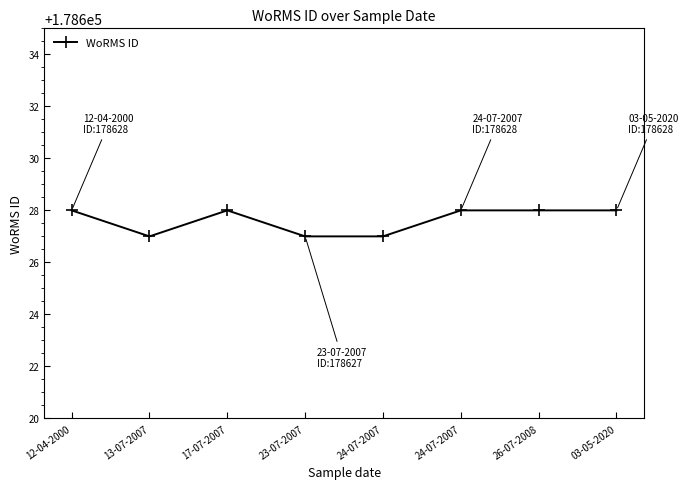

Between 12-04-2000 and 17-07-2007, which is larger?

12-04-2000